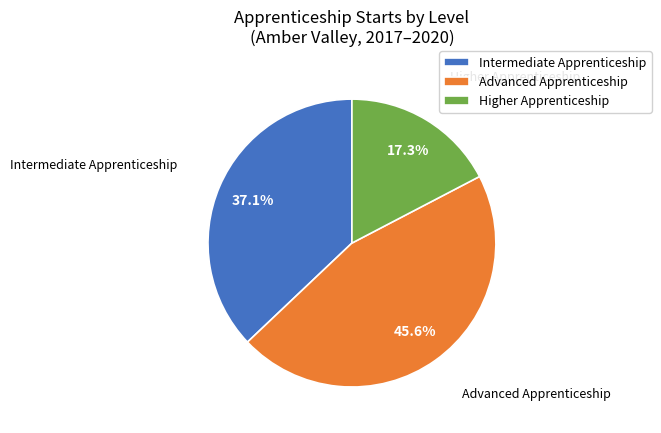

Is the sum of Higher Apprenticeship and Intermediate Apprenticeship greater than half?

Yes